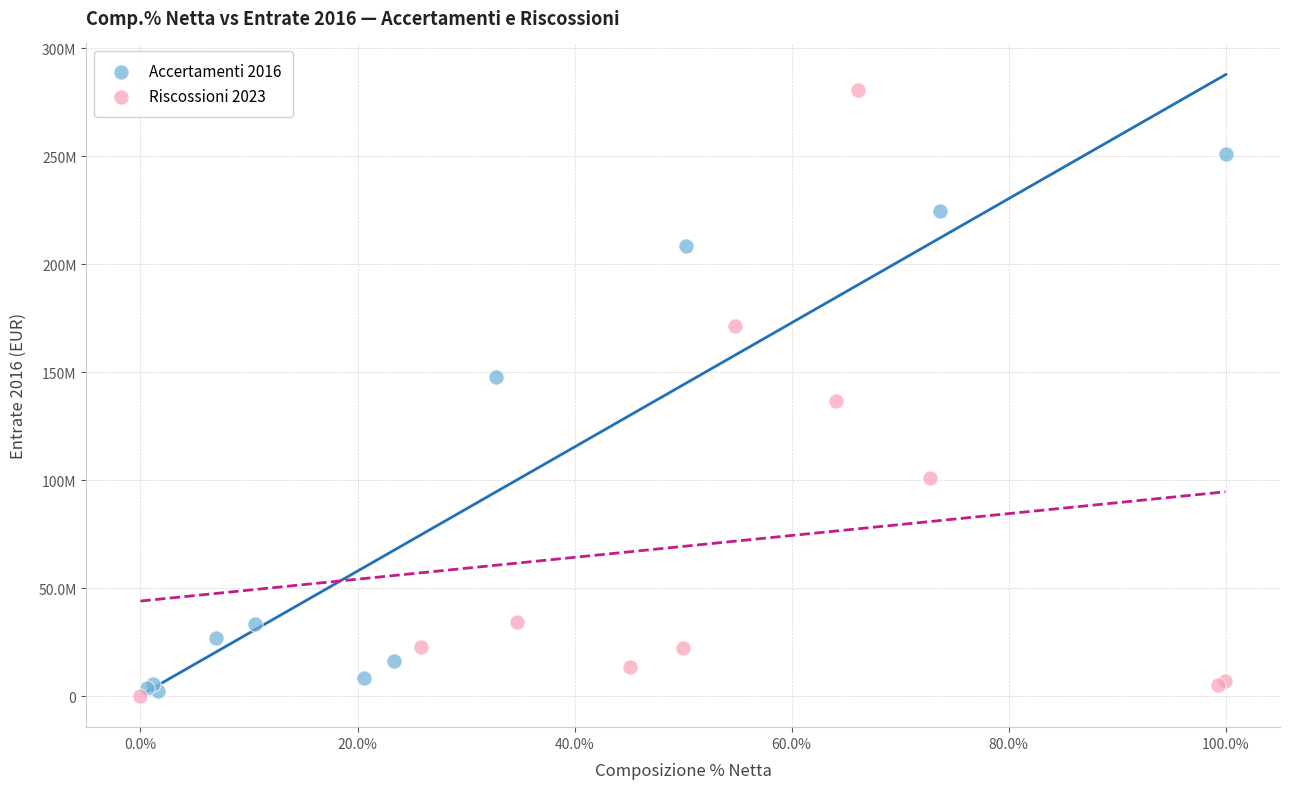

What are all the series names shown in the legend?

Accertamenti 2016, Riscossioni 2023